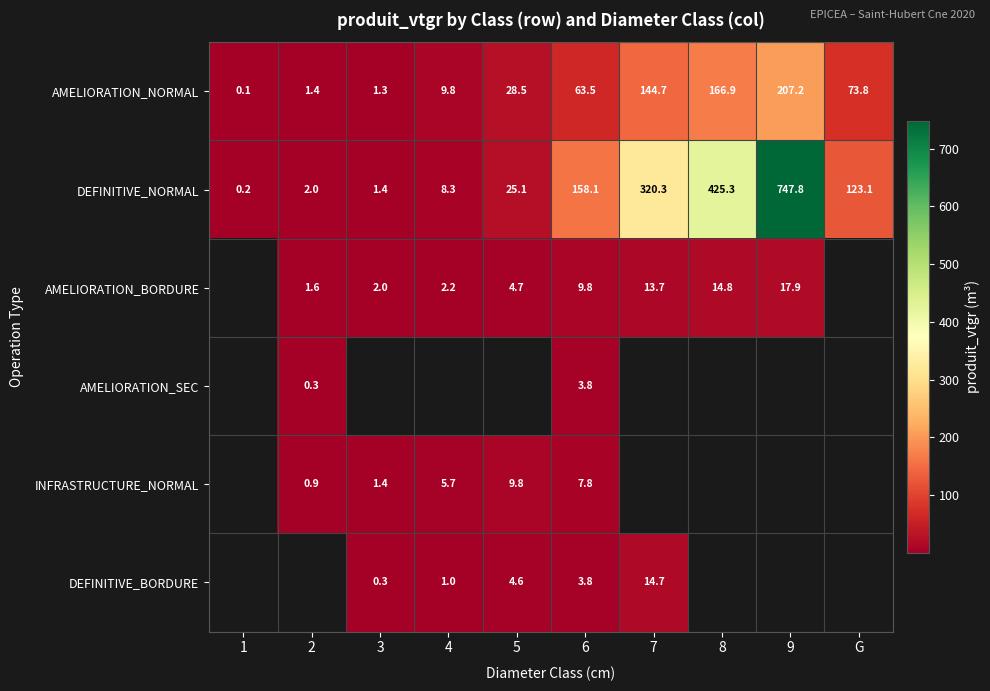

Is it true that DEFINITIVE_NORMAL equals 532.8 at 7?

False